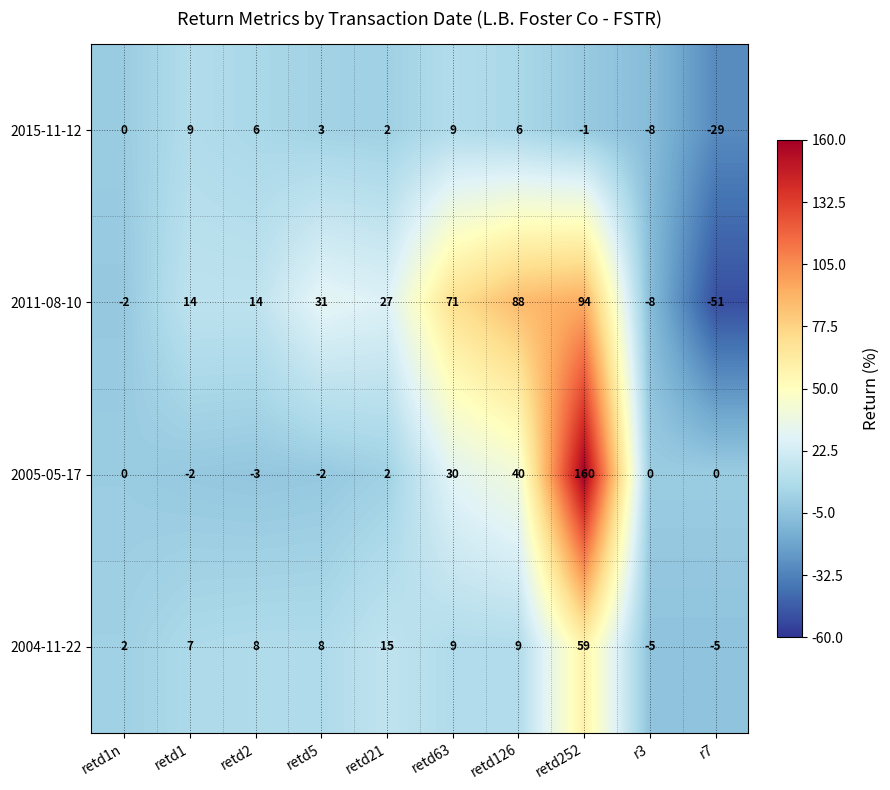

What is the difference between the highest and lowest values at retd2?

17